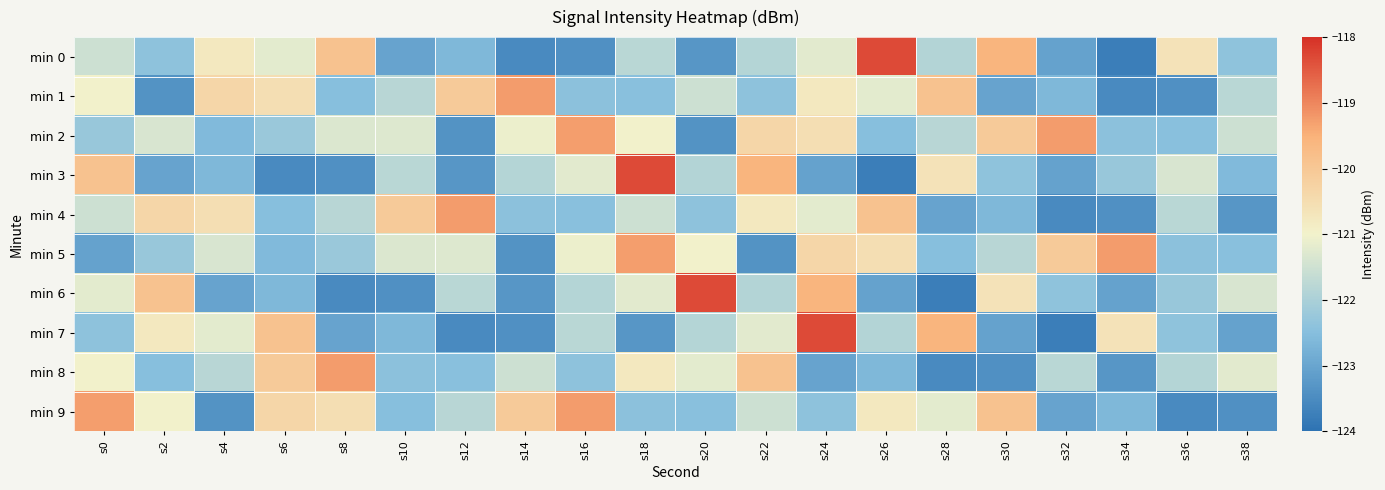

Reading right to left, list all the values displayed in this chart.

min 0: s38=-122.4	s36=-120.6	s34=-123.7	s32=-123.0	s30=-119.6	s28=-121.9	s26=-118.3	s24=-121.2	s22=-121.8	s20=-123.3	s18=-121.8	s16=-123.4	s14=-123.5	s12=-122.6	s10=-123.0	s8=-119.9	s6=-121.2	s4=-120.8	s2=-122.4	s0=-121.5
min 1: s38=-121.8	s36=-123.4	s34=-123.5	s32=-122.6	s30=-123.0	s28=-119.9	s26=-121.2	s24=-120.8	s22=-122.4	s20=-121.5	s18=-122.5	s16=-122.4	s14=-119.3	s12=-120.1	s10=-121.8	s8=-122.5	s6=-120.5	s4=-120.4	s2=-123.4	s0=-121.0
min 2: s38=-121.5	s36=-122.5	s34=-122.4	s32=-119.3	s30=-120.1	s28=-121.8	s26=-122.5	s24=-120.5	s22=-120.4	s20=-123.4	s18=-121.0	s16=-119.3	s14=-121.1	s12=-123.4	s10=-121.3	s8=-121.3	s6=-122.2	s4=-122.6	s2=-121.4	s0=-122.3
min 3: s38=-122.6	s36=-121.4	s34=-122.3	s32=-123.1	s30=-122.4	s28=-120.6	s26=-123.7	s24=-123.0	s22=-119.6	s20=-121.9	s18=-118.3	s16=-121.2	s14=-121.8	s12=-123.3	s10=-121.8	s8=-123.4	s6=-123.5	s4=-122.6	s2=-123.0	s0=-119.9
min 4: s38=-123.3	s36=-121.8	s34=-123.4	s32=-123.5	s30=-122.6	s28=-123.0	s26=-119.9	s24=-121.2	s22=-120.8	s20=-122.4	s18=-121.5	s16=-122.5	s14=-122.4	s12=-119.3	s10=-120.1	s8=-121.8	s6=-122.5	s4=-120.5	s2=-120.4	s0=-121.5
min 5: s38=-122.5	s36=-122.4	s34=-119.3	s32=-120.1	s30=-121.8	s28=-122.5	s26=-120.5	s24=-120.4	s22=-123.4	s20=-121.0	s18=-119.3	s16=-121.1	s14=-123.4	s12=-121.3	s10=-121.3	s8=-122.2	s6=-122.6	s4=-121.4	s2=-122.3	s0=-123.1
min 6: s38=-121.4	s36=-122.3	s34=-123.1	s32=-122.4	s30=-120.6	s28=-123.7	s26=-123.0	s24=-119.6	s22=-121.9	s20=-118.3	s18=-121.2	s16=-121.8	s14=-123.3	s12=-121.8	s10=-123.4	s8=-123.5	s6=-122.6	s4=-123.0	s2=-119.9	s0=-121.2
min 7: s38=-123.1	s36=-122.4	s34=-120.6	s32=-123.7	s30=-123.0	s28=-119.6	s26=-121.9	s24=-118.3	s22=-121.2	s20=-121.8	s18=-123.3	s16=-121.8	s14=-123.4	s12=-123.5	s10=-122.6	s8=-123.0	s6=-119.9	s4=-121.2	s2=-120.8	s0=-122.4
min 8: s38=-121.2	s36=-121.8	s34=-123.3	s32=-121.8	s30=-123.4	s28=-123.5	s26=-122.6	s24=-123.0	s22=-119.9	s20=-121.2	s18=-120.8	s16=-122.4	s14=-121.5	s12=-122.5	s10=-122.4	s8=-119.3	s6=-120.1	s4=-121.8	s2=-122.5	s0=-121.0
min 9: s38=-123.4	s36=-123.5	s34=-122.6	s32=-123.0	s30=-119.9	s28=-121.2	s26=-120.8	s24=-122.4	s22=-121.5	s20=-122.5	s18=-122.4	s16=-119.3	s14=-120.1	s12=-121.8	s10=-122.5	s8=-120.5	s6=-120.4	s4=-123.4	s2=-121.0	s0=-119.3